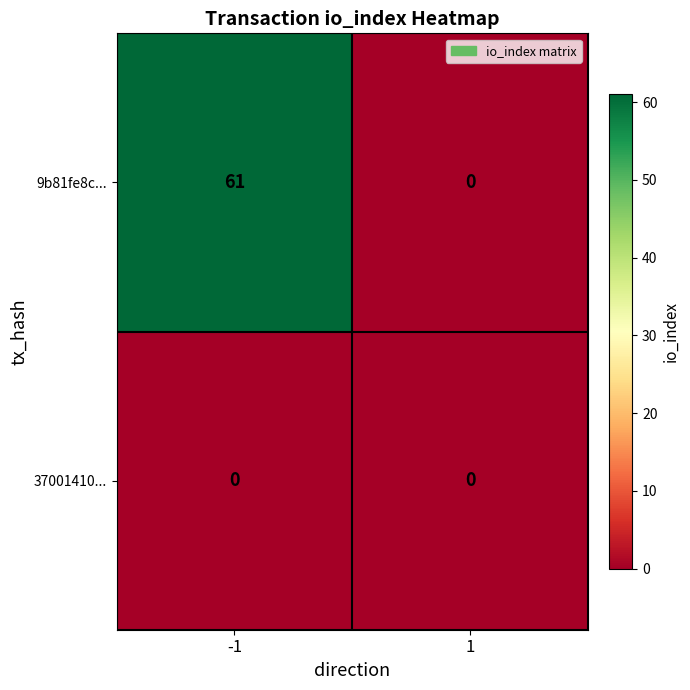

What is the sum of the 9b81fe8c... values at -1 and 1?

61